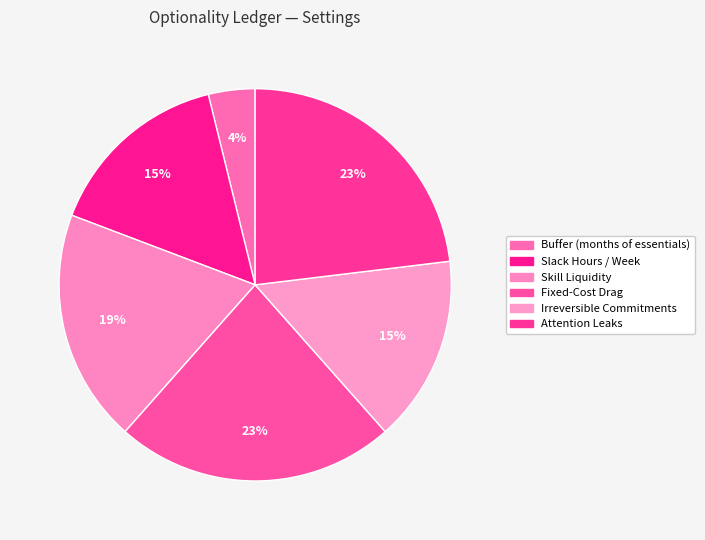

Approximately how many times larger is the value at Buffer (months of essentials) compared to Attention Leaks?

0.2